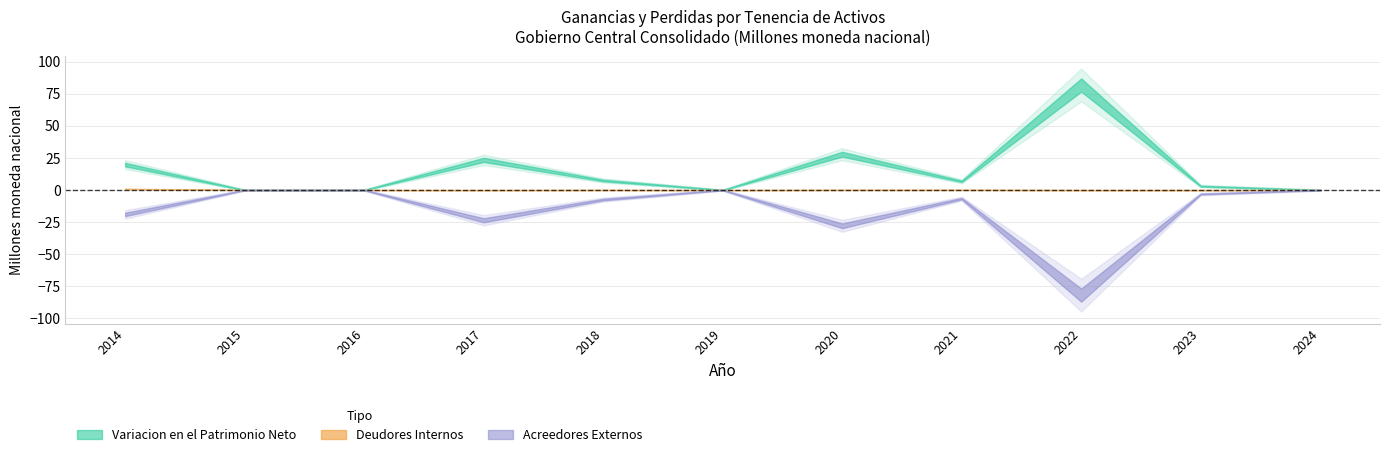

Count the number of data series in this chart.

3